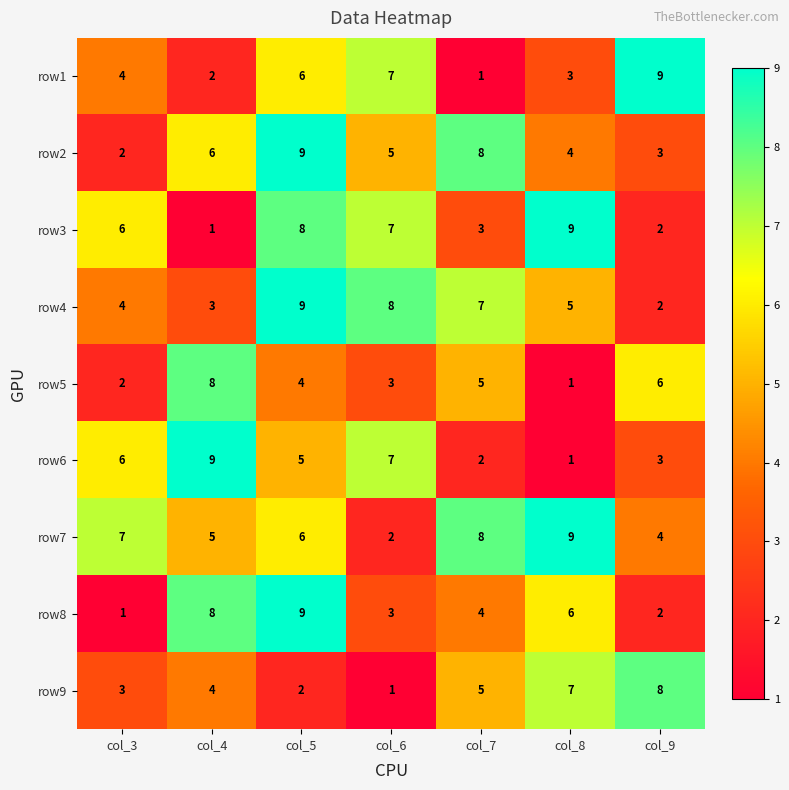

What is the sum of the row1 values at col_7 and col_4?

3